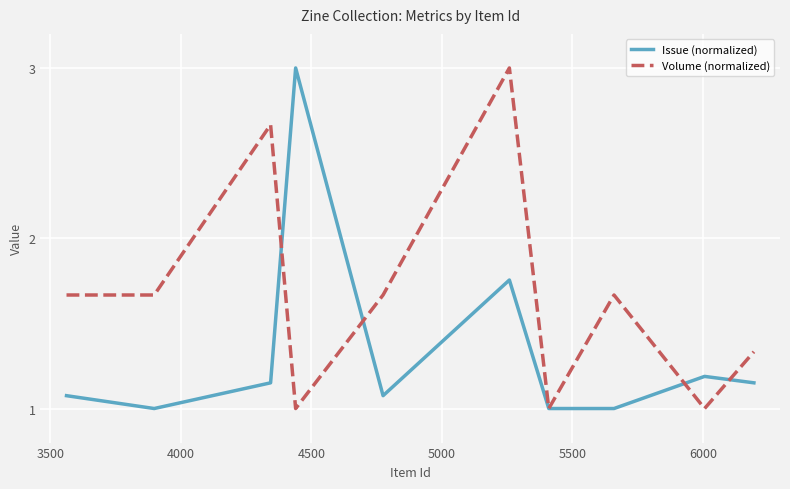

What is the highest value of the Volume (normalized) series?

3.0